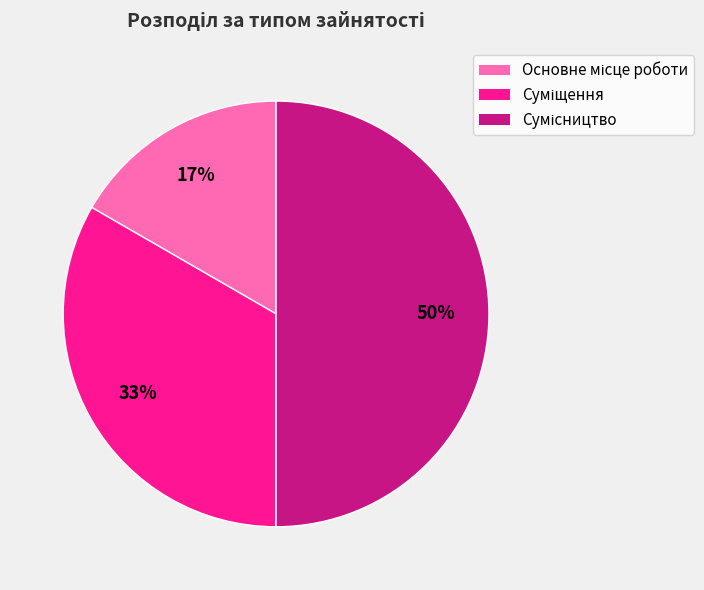

To the nearest percent, what is the average slice percentage?

33%